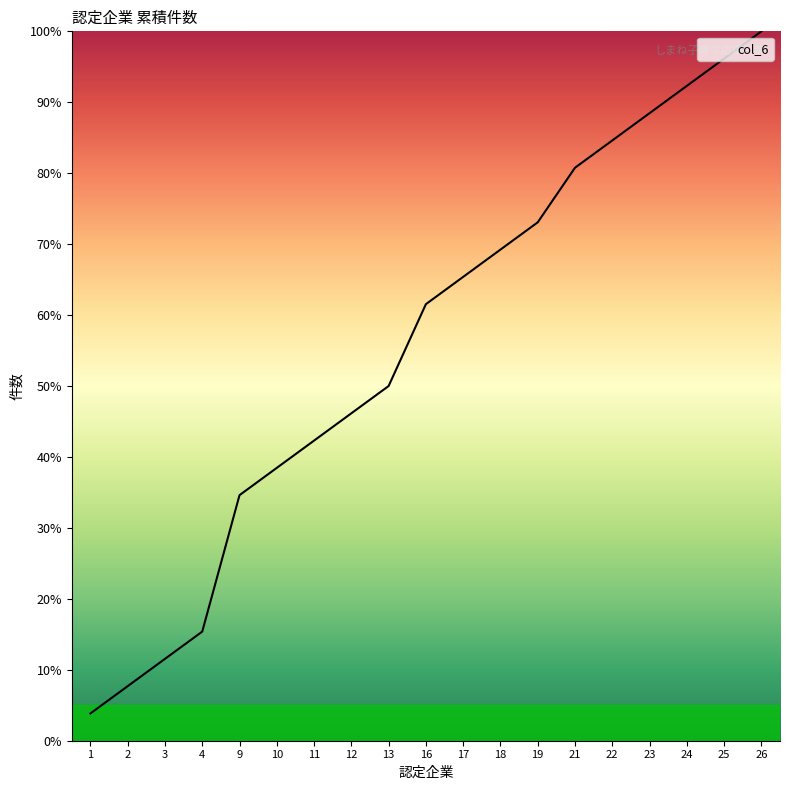

What is the approximate value at 17?

65.4